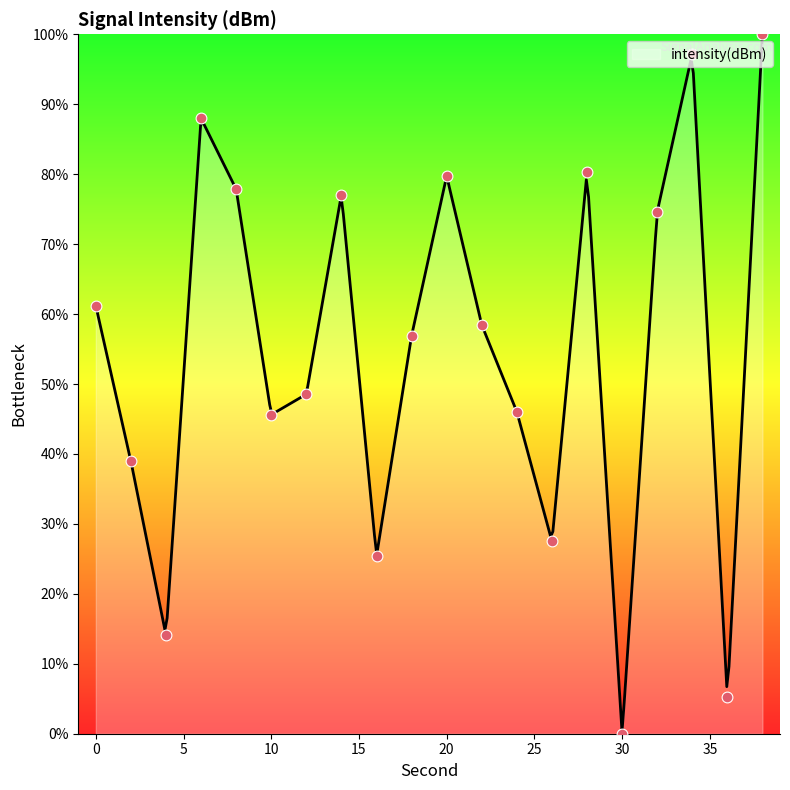

What is the change in value from 12 to 24?

-2.5